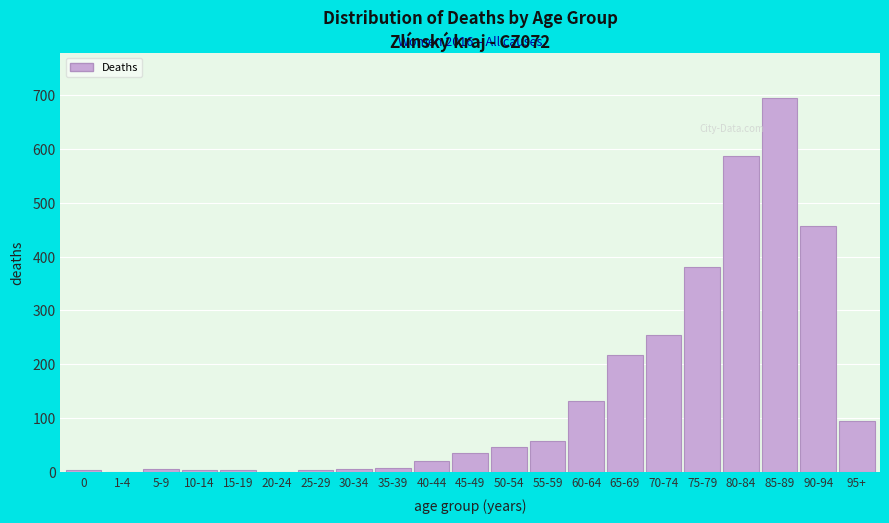

What is the greatest value displayed?

695